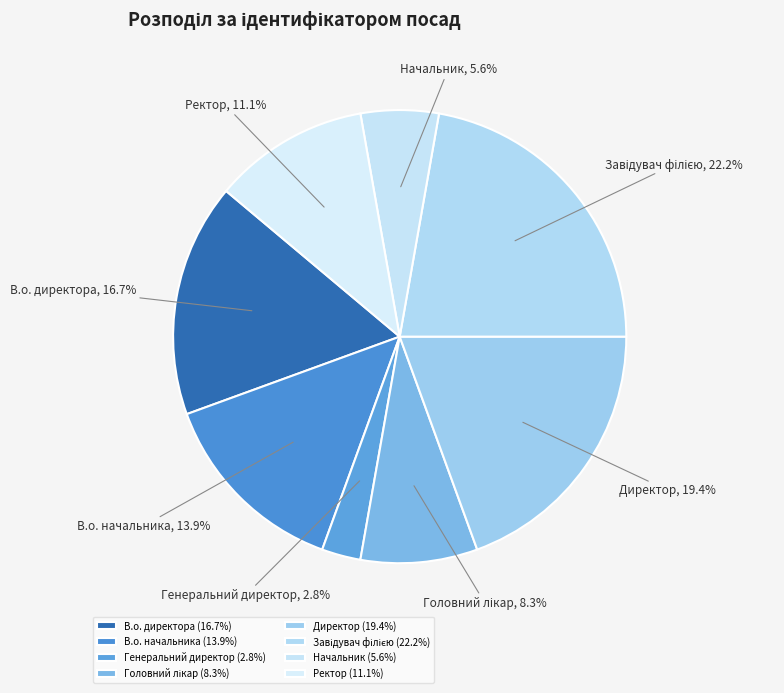

Which slice is the smallest?

Генеральний директор